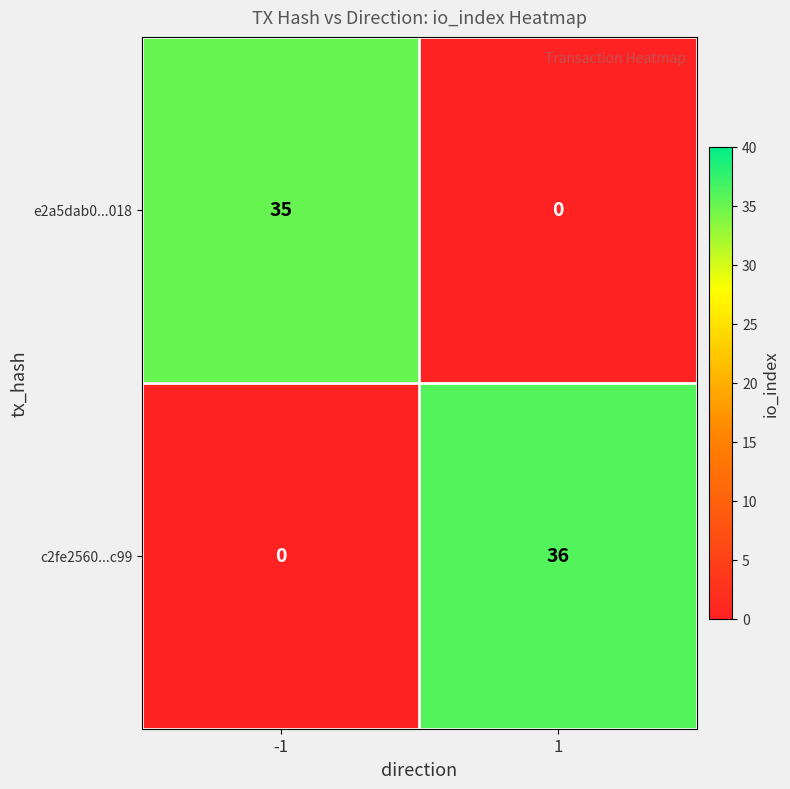

What is the spread (max minus min) of values at -1?

35